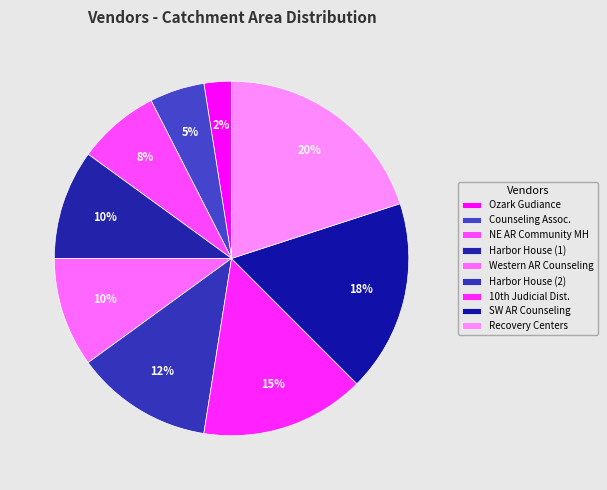

Does any single category account for the majority?

No